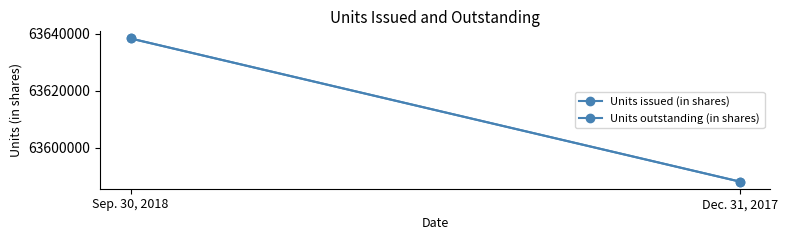

At how many categories does at least one series exceed 63625133?

1